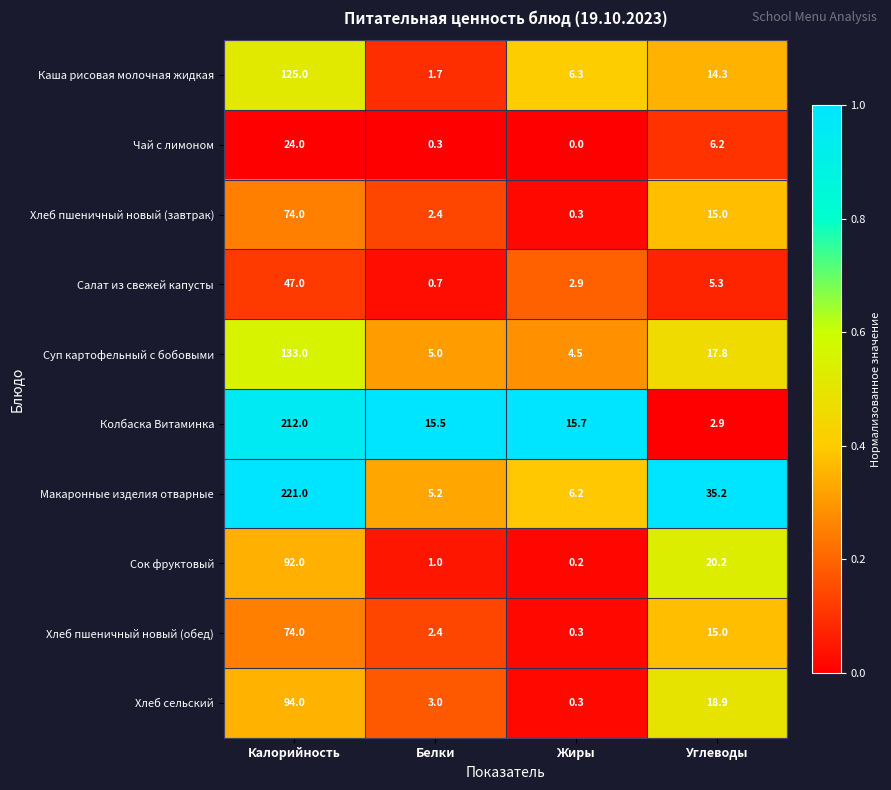

Read the Хлеб пшеничный новый (обед) value at Калорийность.

74.0